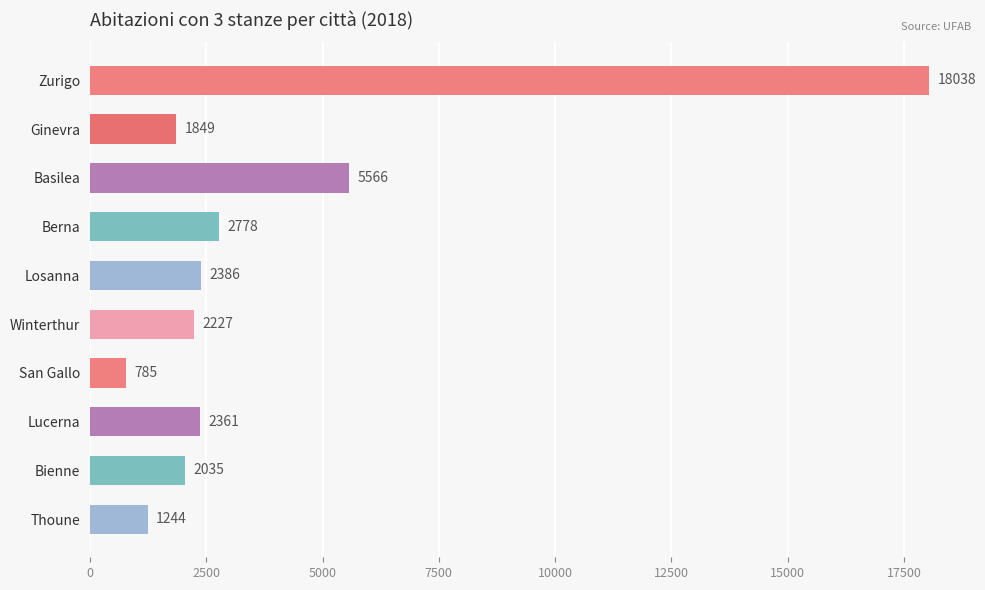

What is the label of the 9th bar from the top?

Bienne